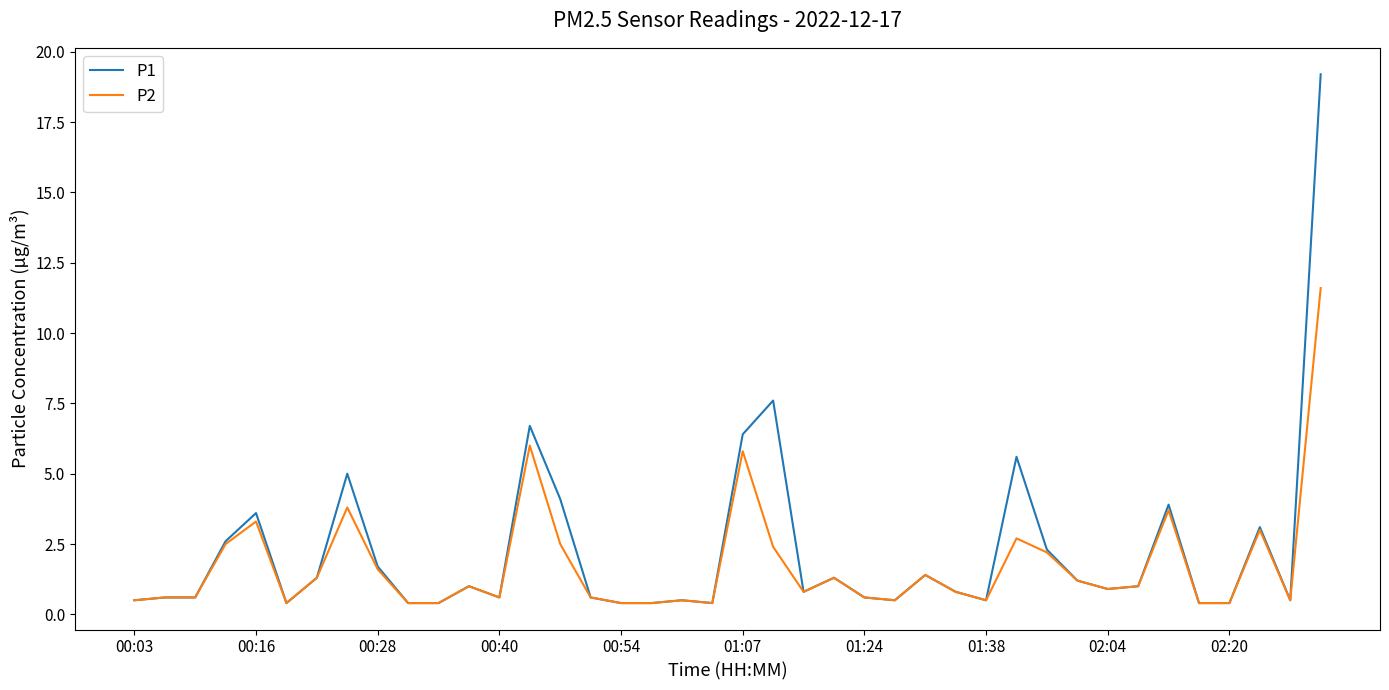

Which series has the widest spread of values?

P1